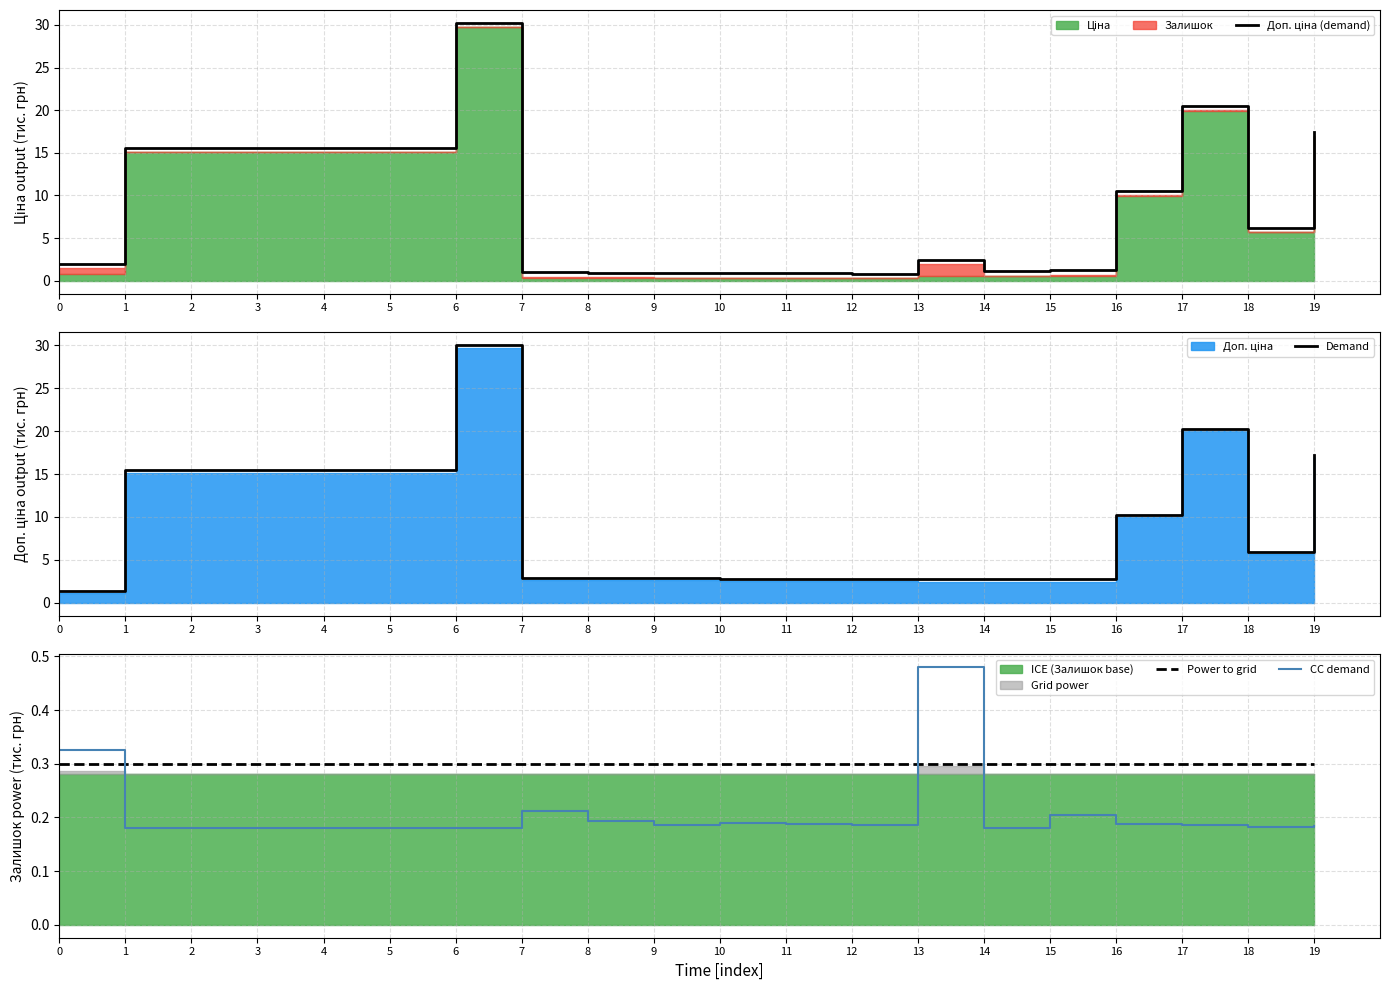

Reading right to left, extract all data points from this chart.

Доп. ціна (demand): 17.5	6.2	20.5	10.5	1.2	1.1	2.4	0.8	0.8	0.9	0.8	0.9	1.0	30.2	15.6	15.6	15.6	15.6	15.6	1.9
Demand: 17.3	6.0	20.3	10.3	2.7	2.7	2.7	2.8	2.8	2.8	2.9	2.9	2.9	30.0	15.4	15.4	15.4	15.4	15.4	1.4
Power to grid: 0.3	0.3	0.3	0.3	0.3	0.3	0.3	0.3	0.3	0.3	0.3	0.3	0.3	0.3	0.3	0.3	0.3	0.3	0.3	0.3
CC demand: 0.2	0.2	0.2	0.2	0.2	0.2	0.5	0.2	0.2	0.2	0.2	0.2	0.2	0.2	0.2	0.2	0.2	0.2	0.2	0.3